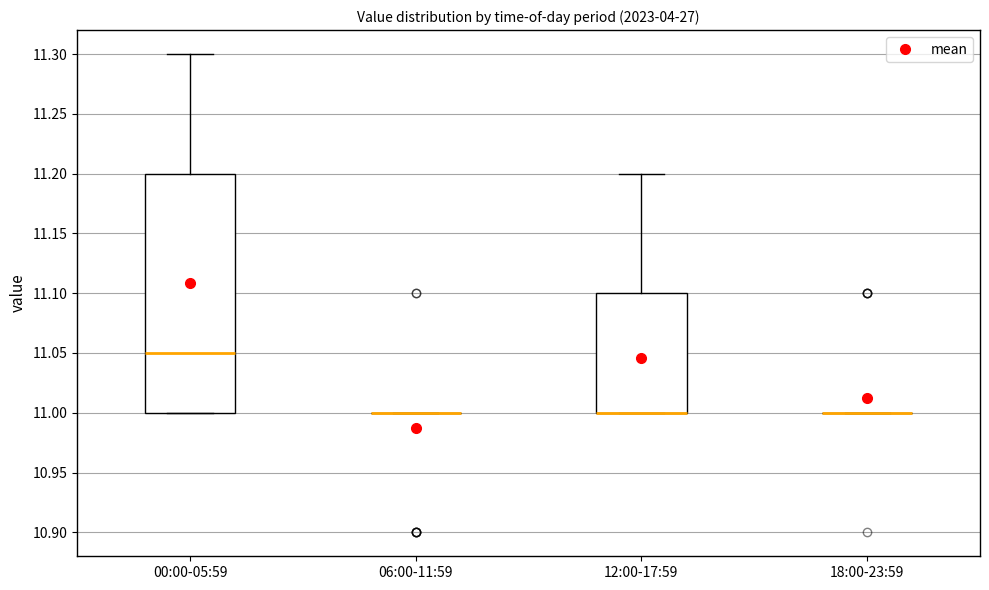

Which box is the tallest, from its lower edge to its upper edge?

00:00-05:59